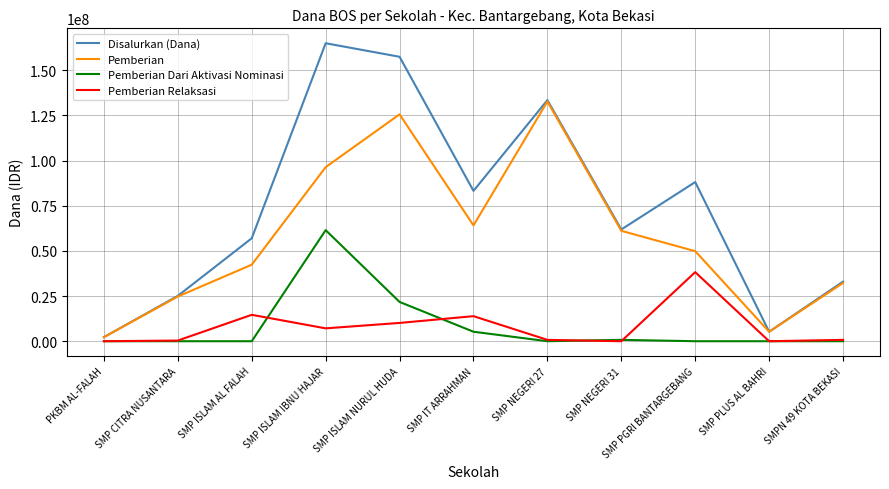

What is the total value across all series at SMP ISLAM NURUL HUDA?

315000000